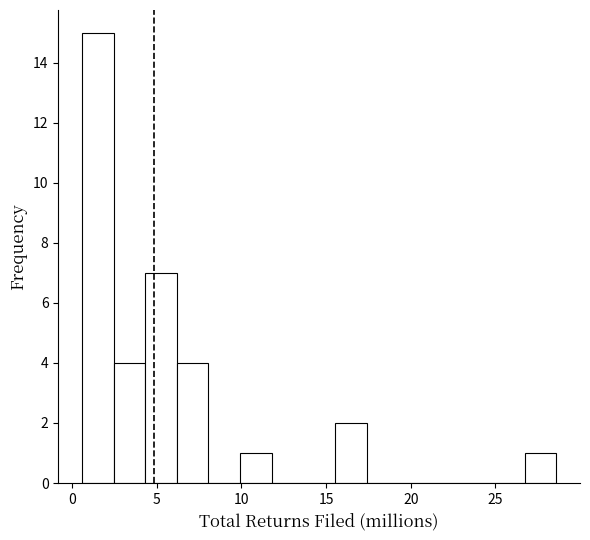

Read against the x-axis, roughly where is the centre of the tallest bar?

1.5